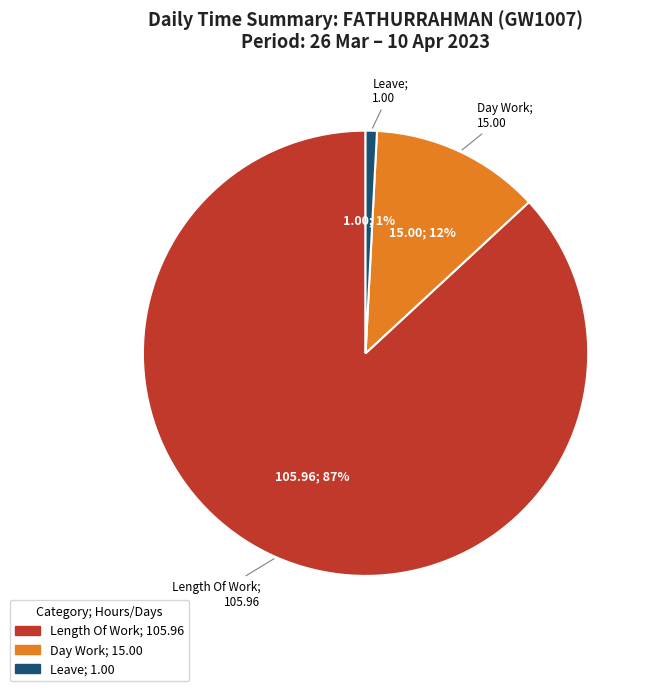

Does any single category account for the majority?

Yes